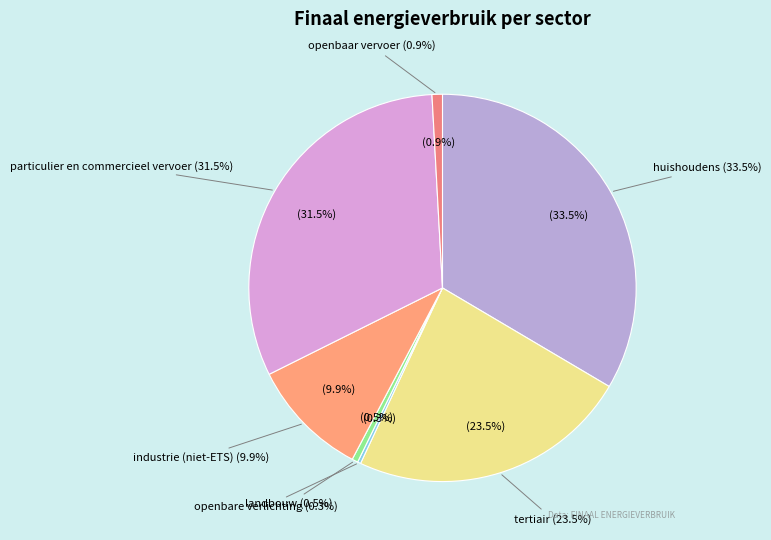

Combined, do openbaar vervoer and openbare verlichting account for over 50%?

No